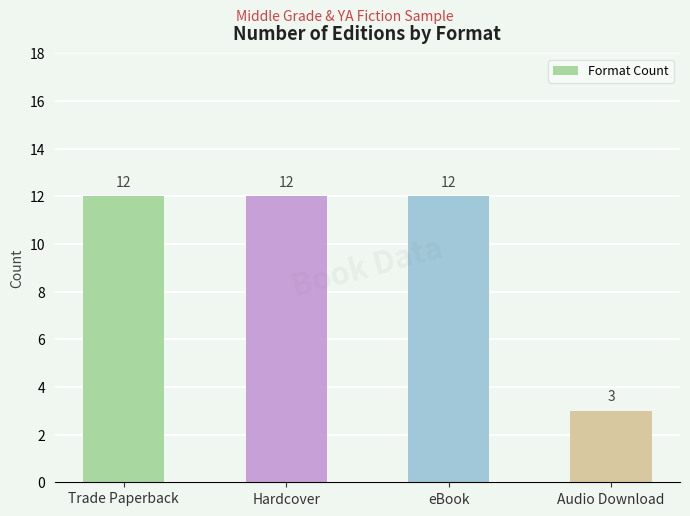

True or false: the data shows 3 at Audio Download.

True